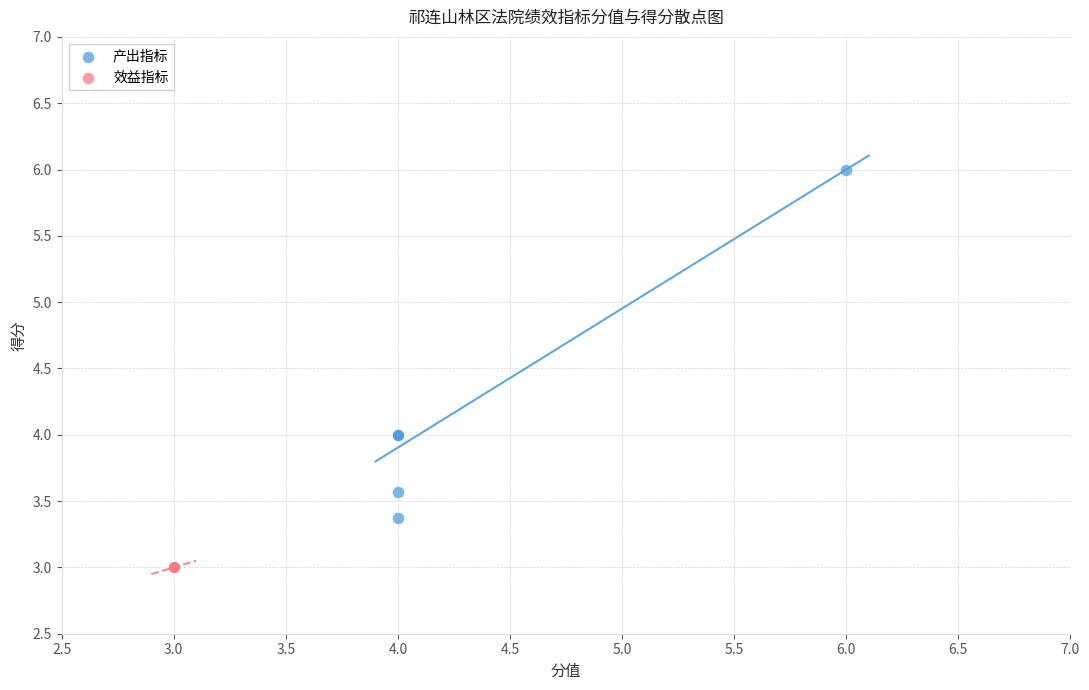

Which series reaches the maximum Y coordinate?

产出指标